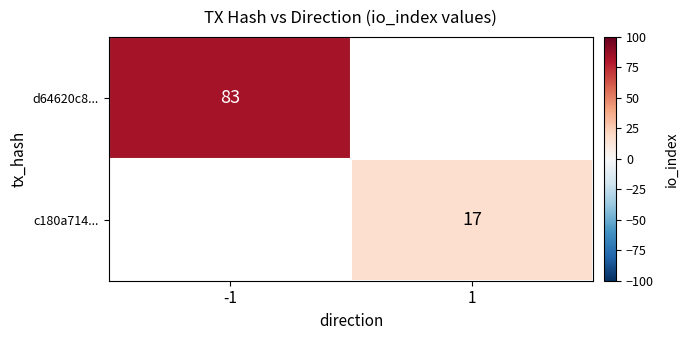

What is the smallest value displayed?

17.0